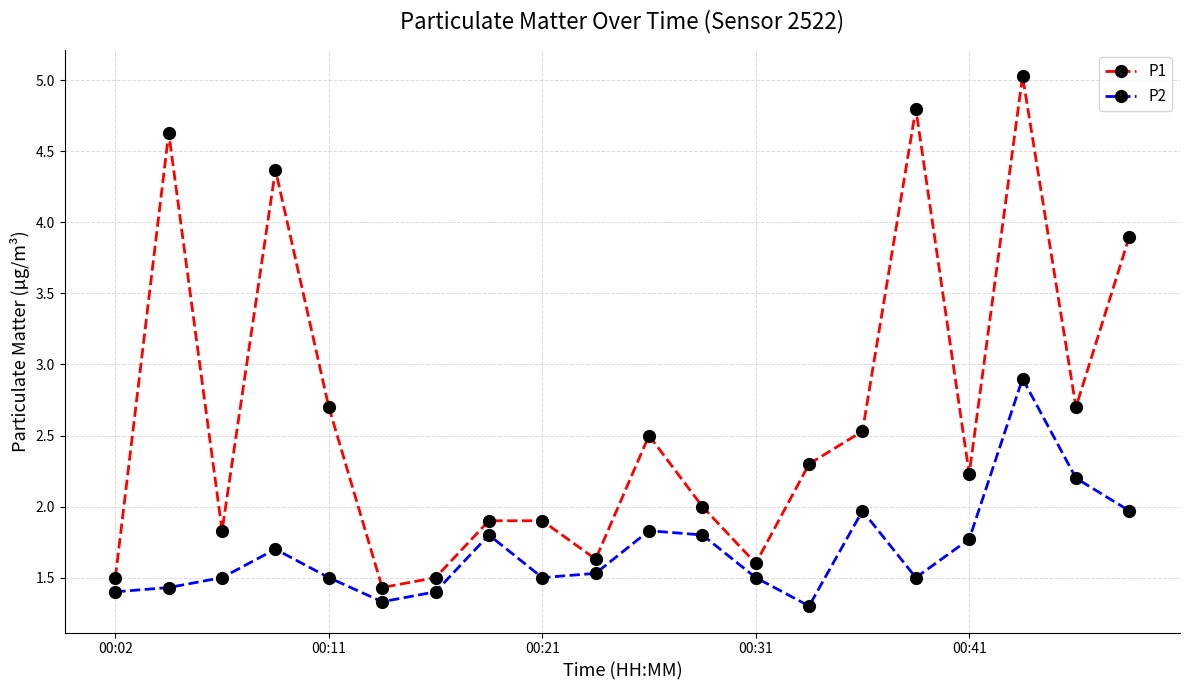

How many interior local peaks does the P2 series have?

5